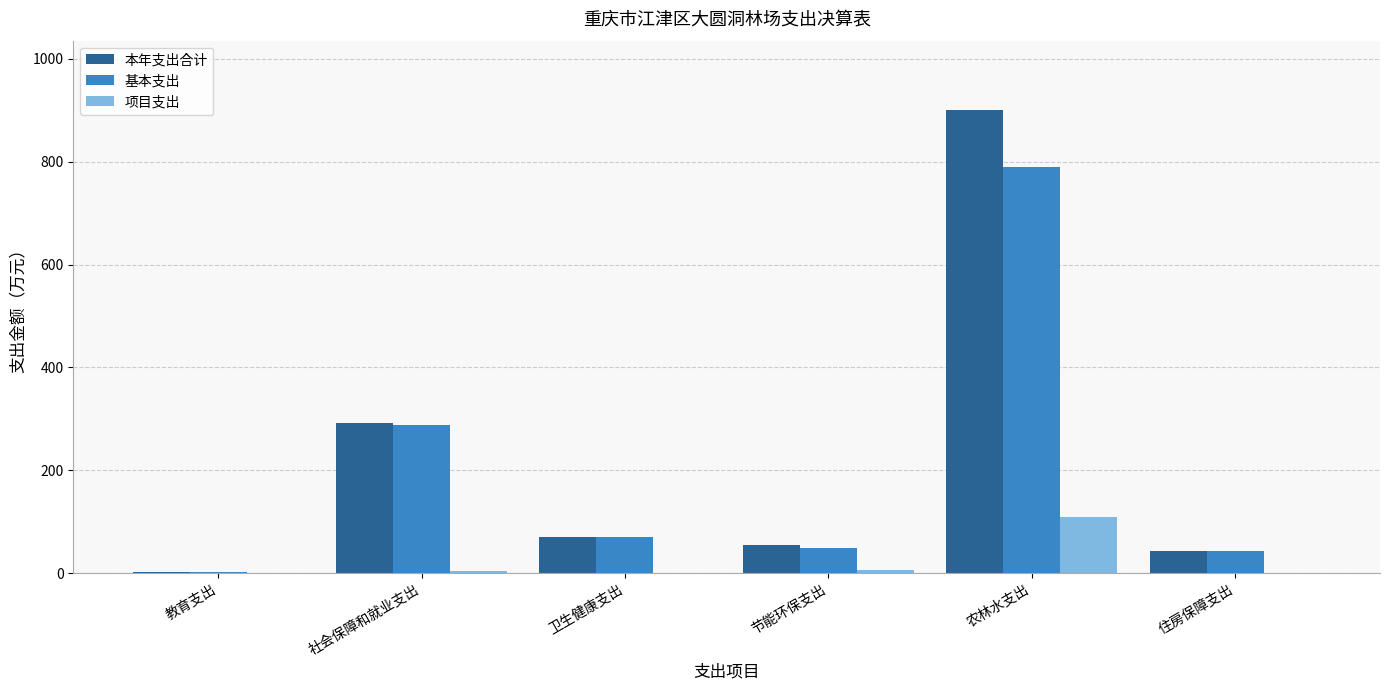

What is the difference between the 项目支出 values at 卫生健康支出 and 社会保障和就业支出?

3.3